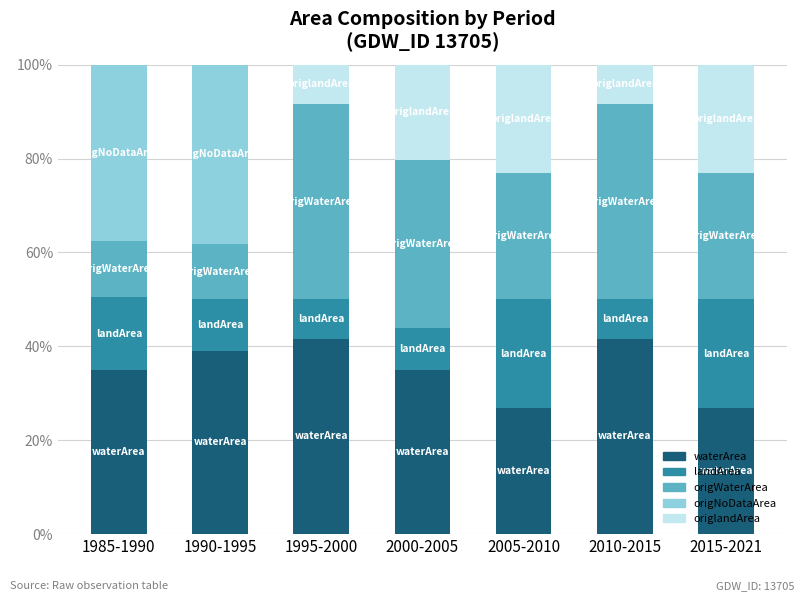

The value of waterArea at 1990-1995 is 39.1. True or false?

True